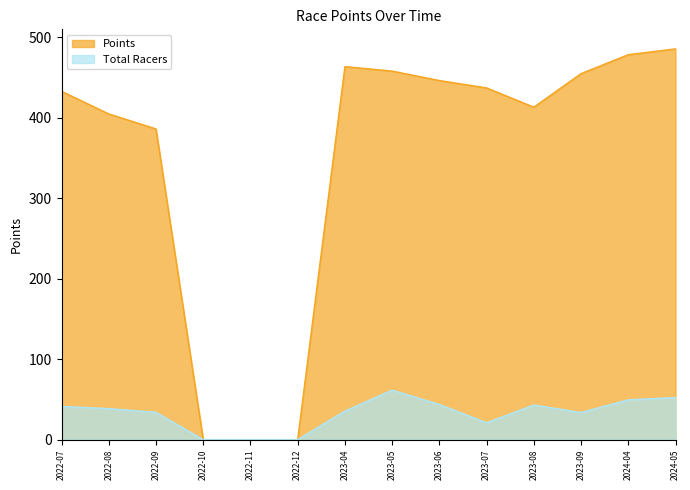

What is the difference between the maximum and minimum values in the Total Racers series?

61.5